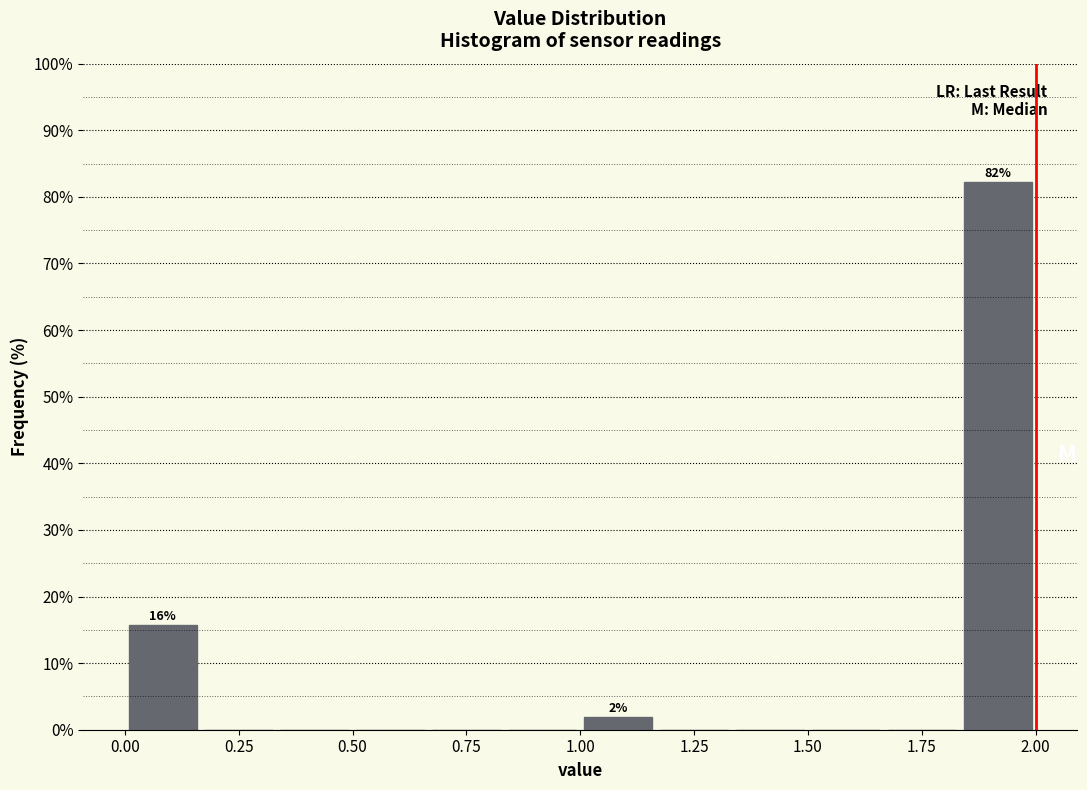

Read against the x-axis, roughly where is the centre of the tallest bar?

1.90